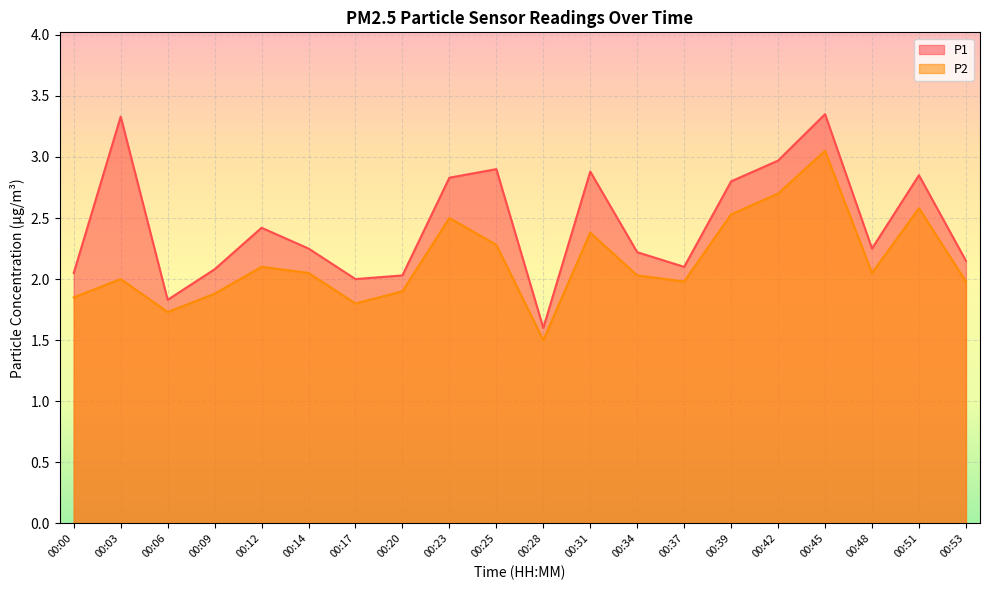

Is it true that P1 equals 2.4 at 00:12?

True